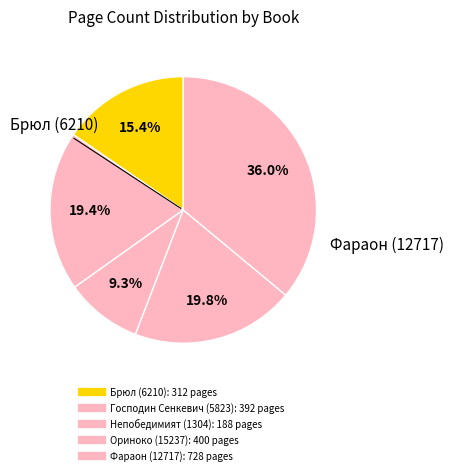

What is the largest slice in the pie chart?

Фараон (12717)